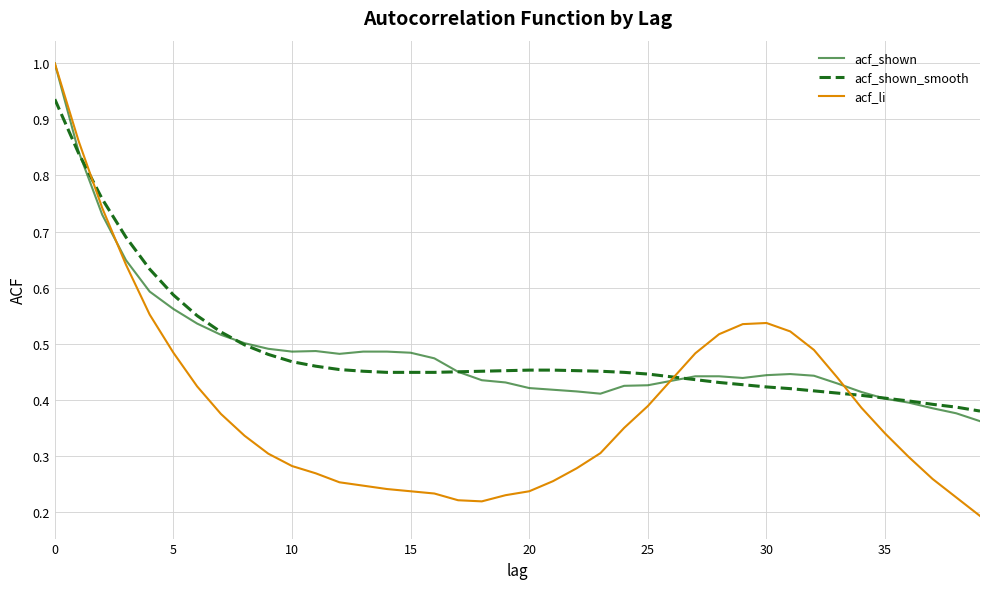

Which series has the largest range (max minus min)?

acf_li